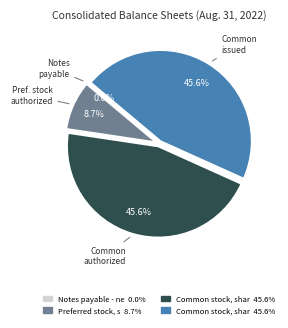

Is there a majority slice in this chart?

No